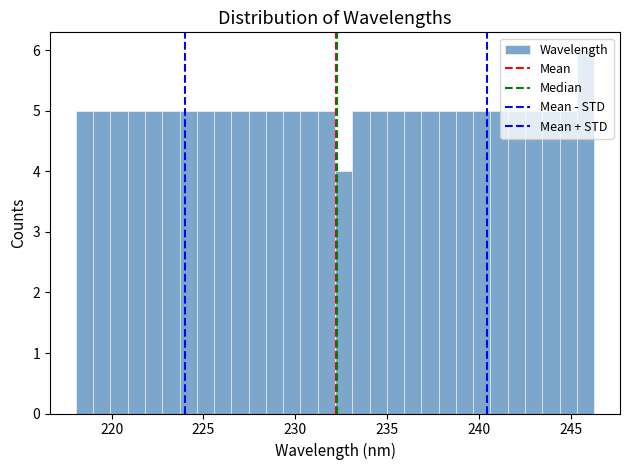

Around what value on the x-axis is the tallest bar? Give the approximate position of its centre, as read against the axis.

246.0